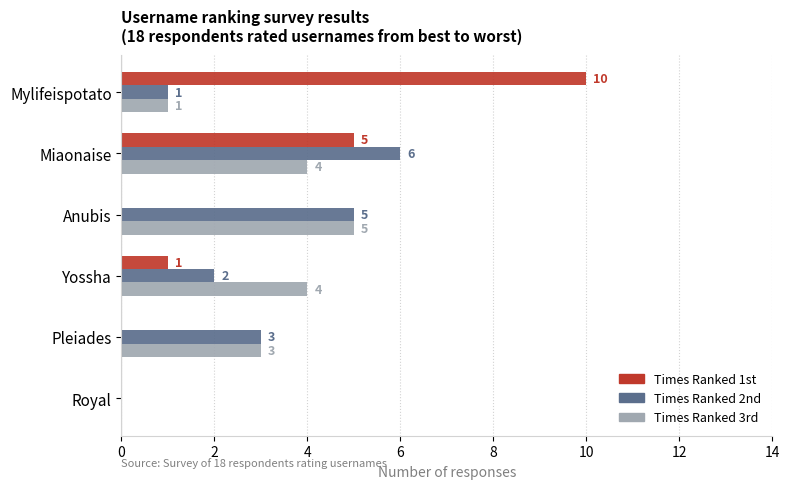

At which category is the sum across all series the highest?

Miaonaise